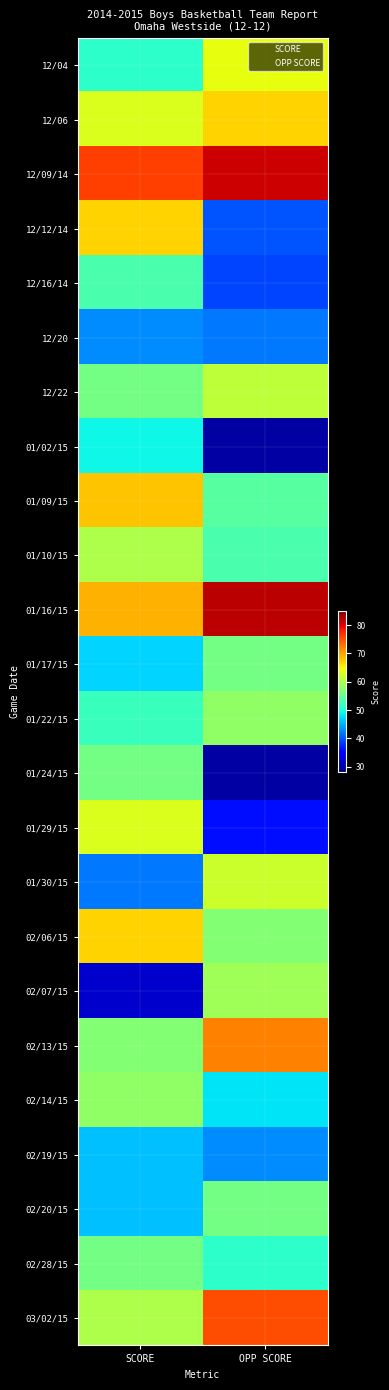

At which category does the chart reach its minimum across all series?

OPP SCORE